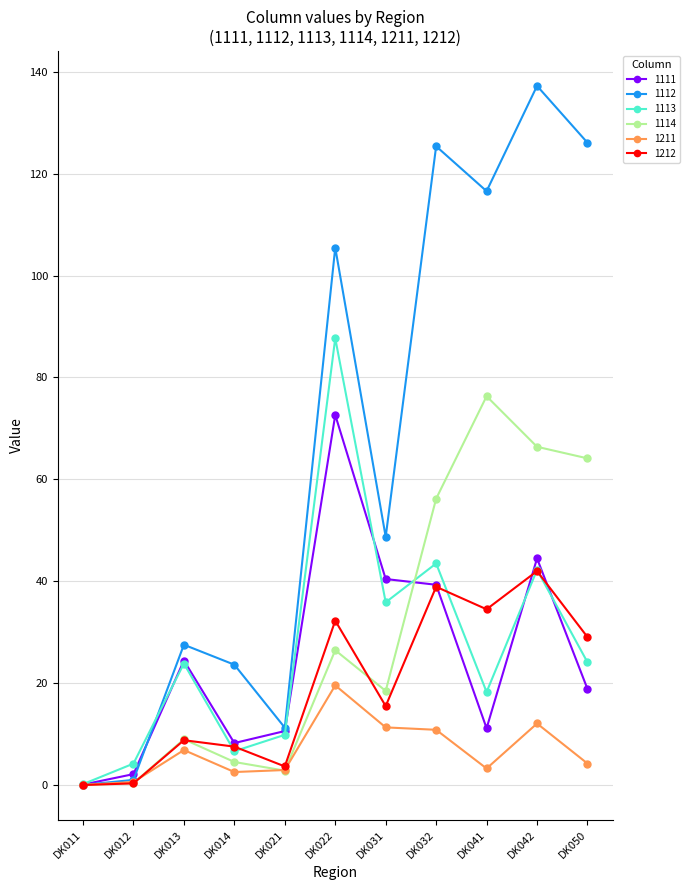

Is the value of 1211 at DK032 greater than the value of 1212 at DK042?

No